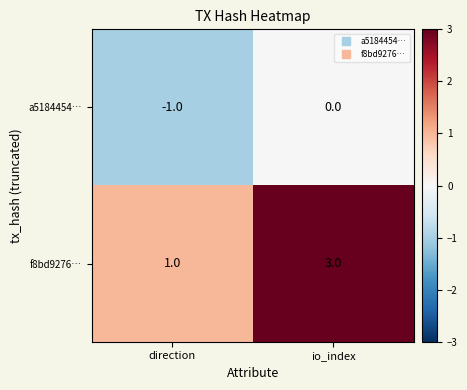

What is the sum of the f8bd9276… values at io_index and direction?

4